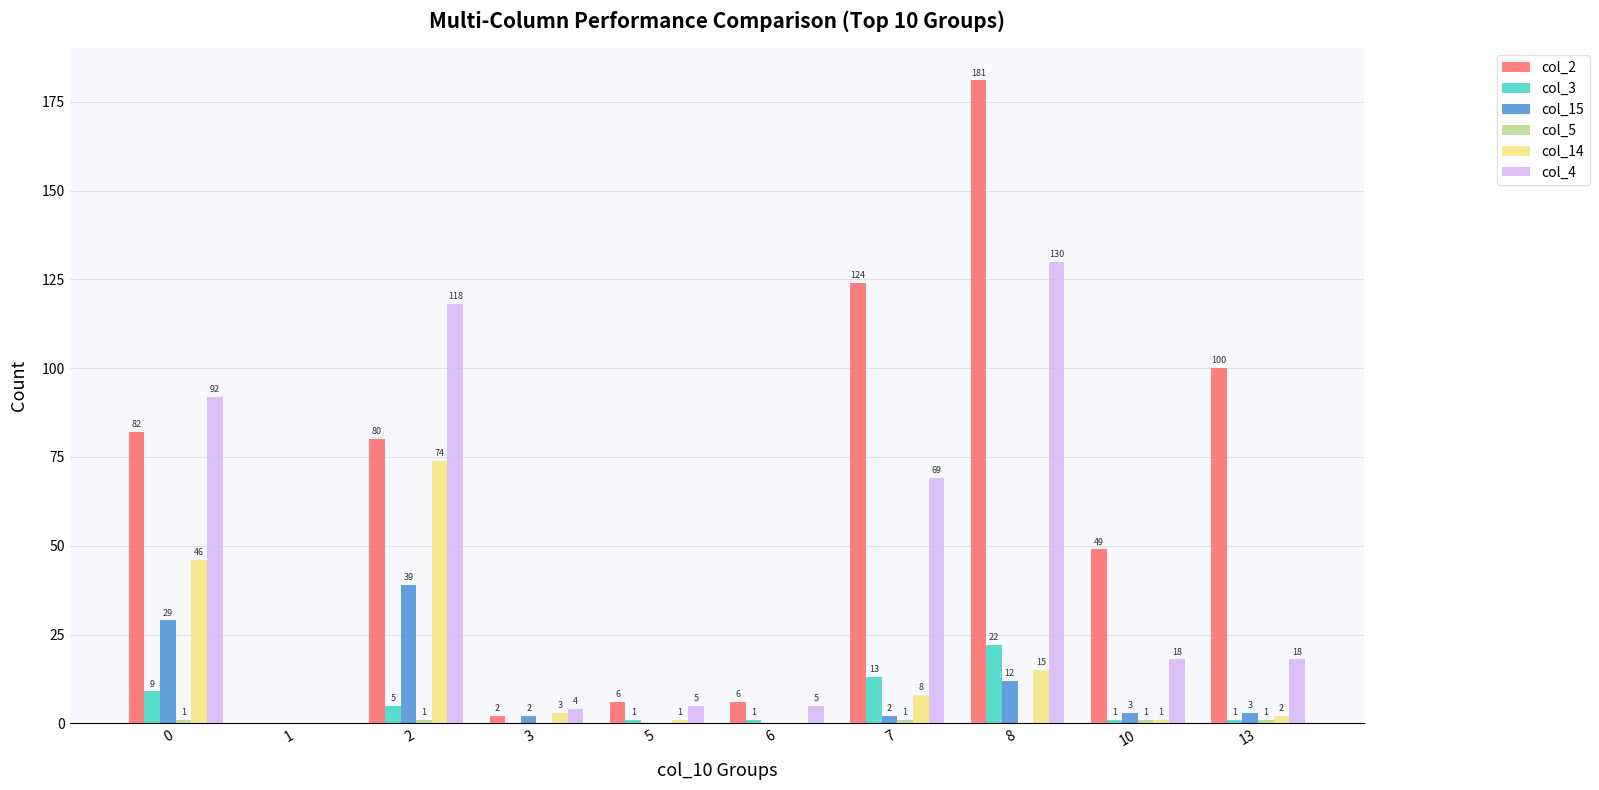

How many positive values does the col_3 series have?

8